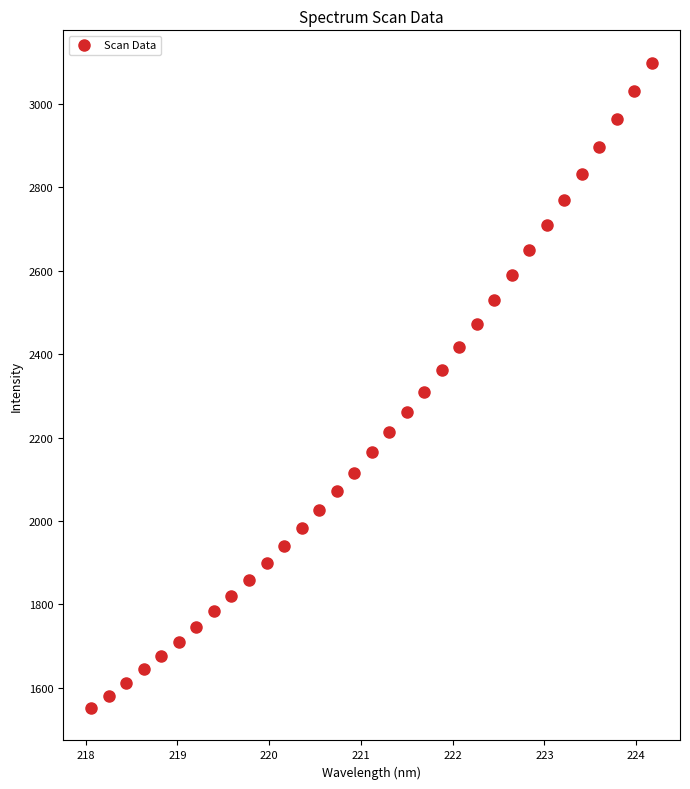

What is the range of X values (max minus min)?

6.1